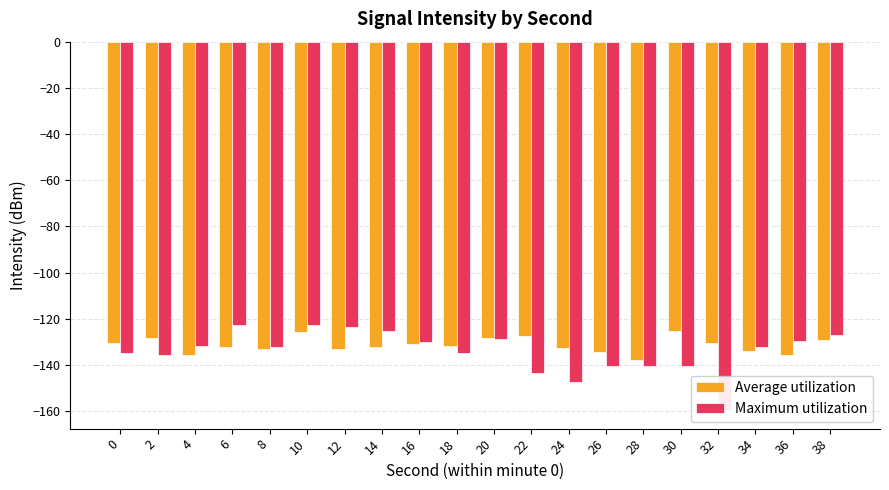

How many bars are there in each group?

2